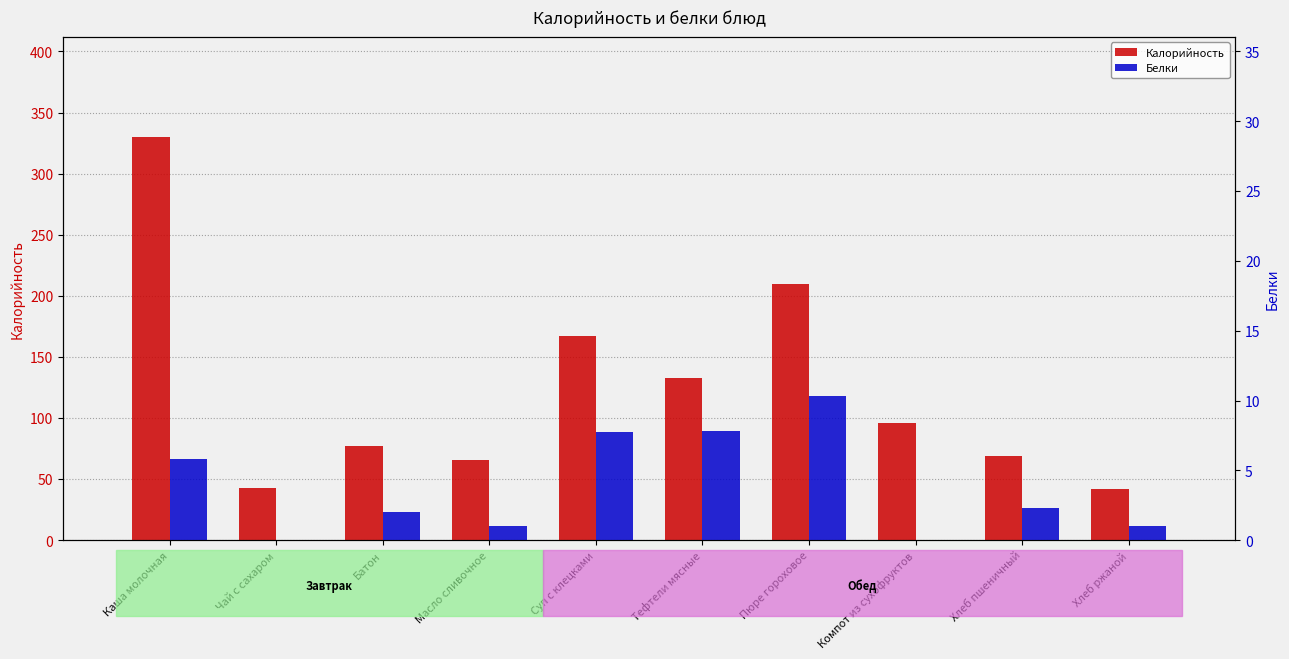

Which series has the widest spread of values?

Калорийность